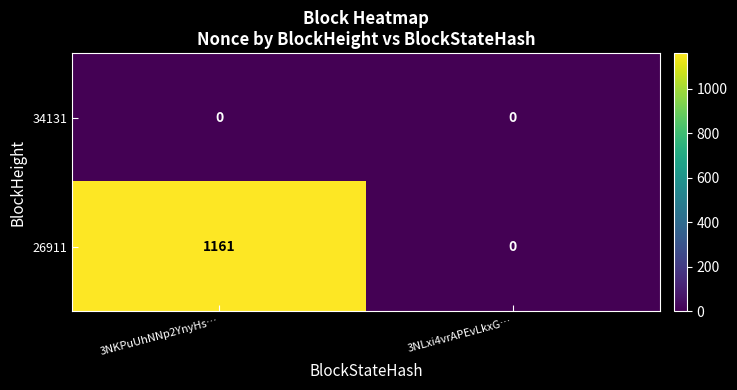

Which category has the highest value across all series?

3NKPuUhNNp2YnyHs…